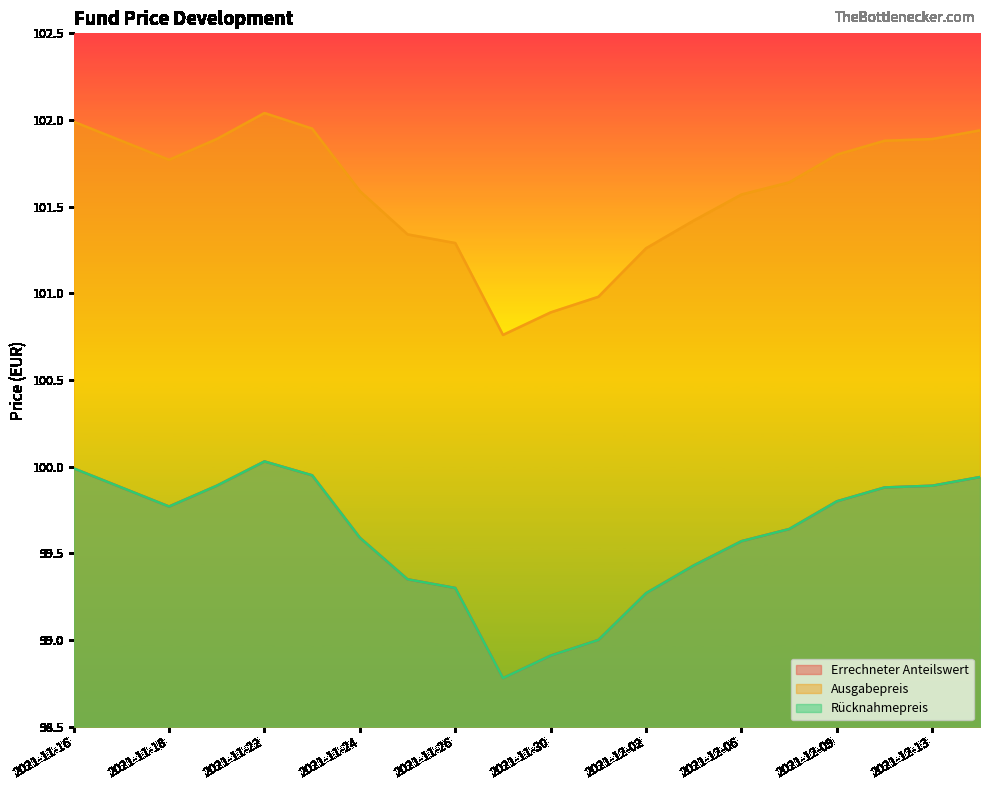

What is the label of the 5th point from the right?

2021-12-07